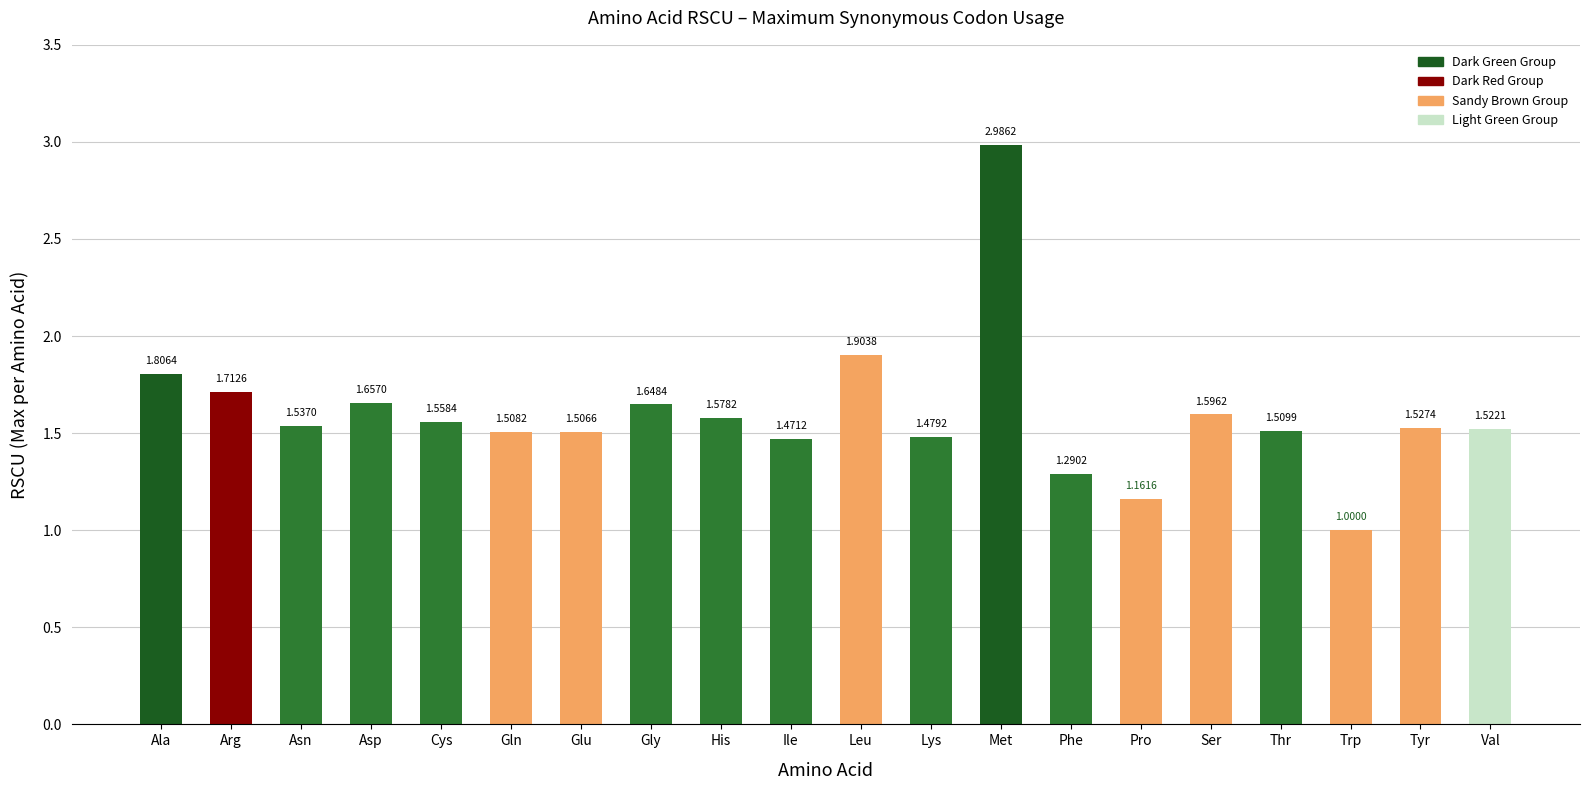

What is the ratio of the value at Gly to the value at His?

1.0